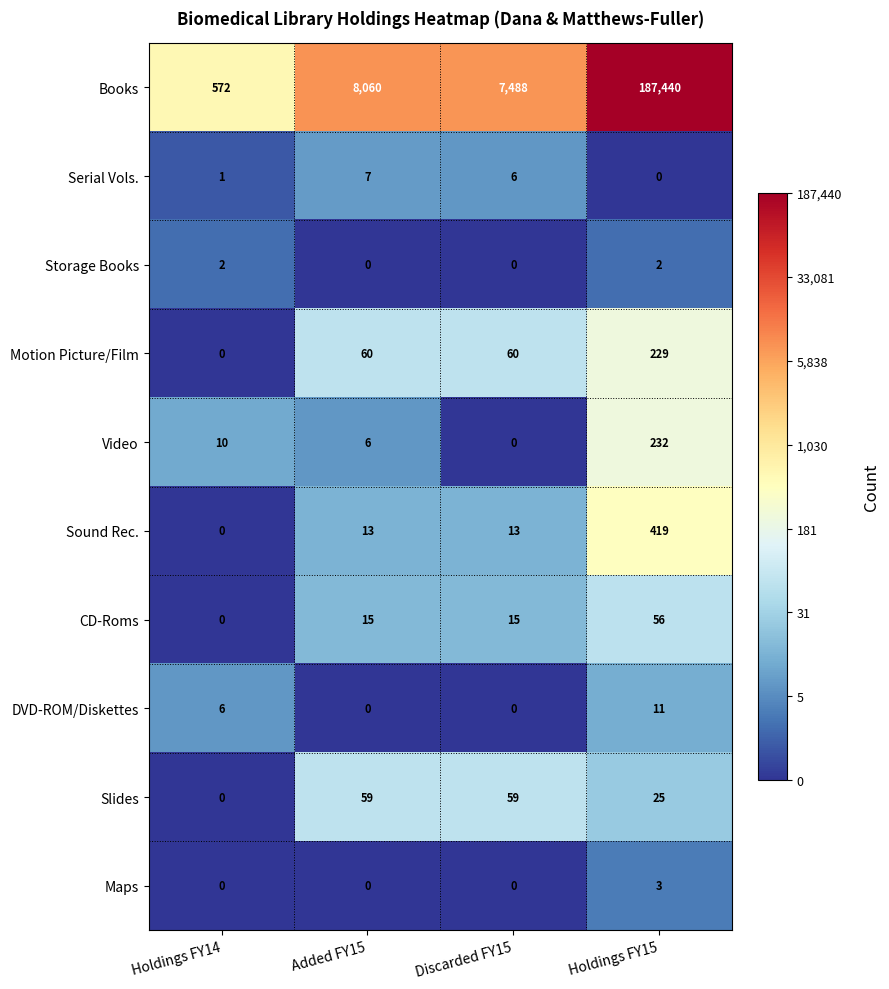

Which series has the largest range (max minus min)?

Books